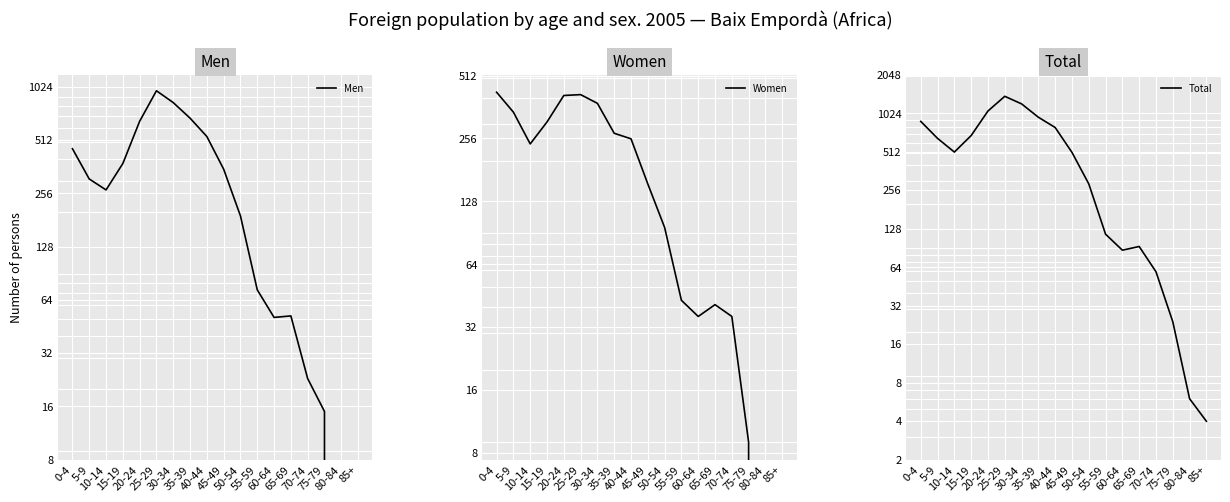

True or false: Men and Total cross at least once.

False